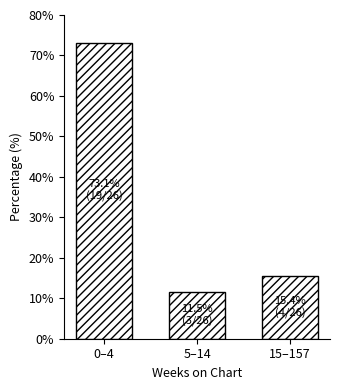

Reading left to right, what are all the values shown in this chart?

0–4=73.1	5–14=11.5	15–157=15.4